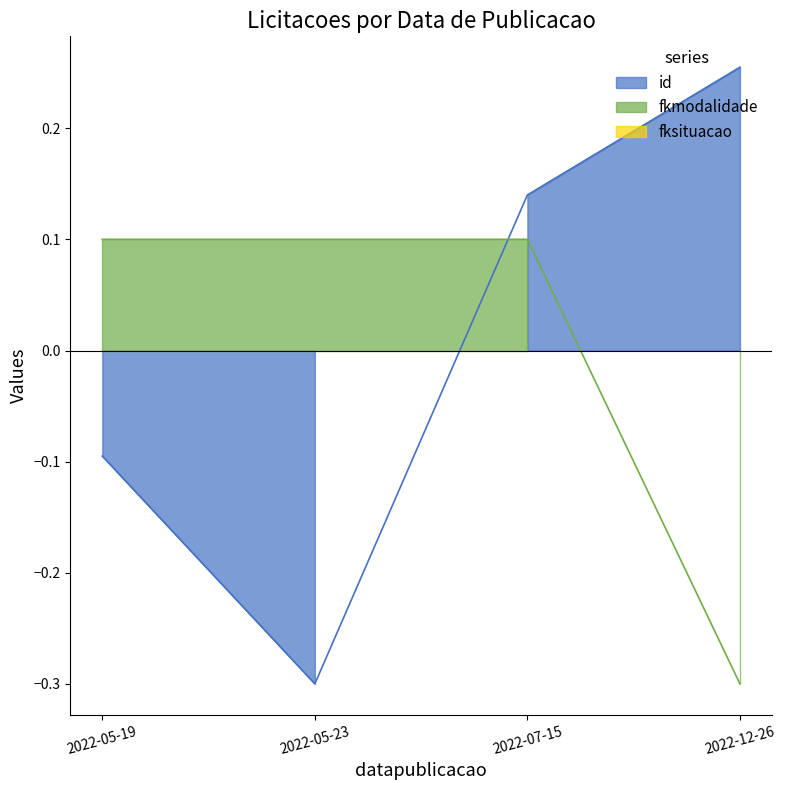

At 2022-07-15, list the series in order from largest to smallest.

id, fkmodalidade